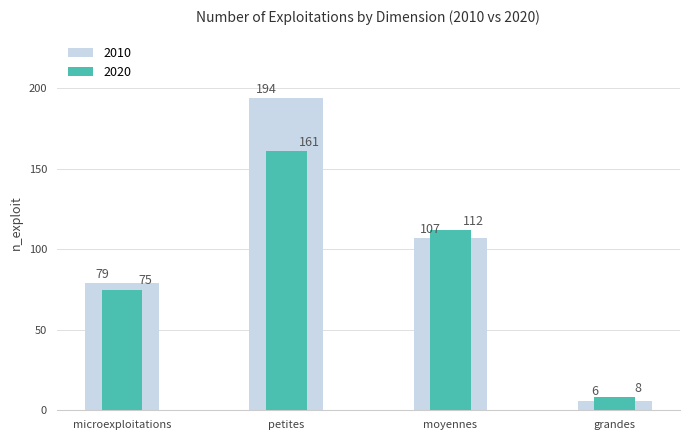

At which label does 2010 first exceed 107?

petites